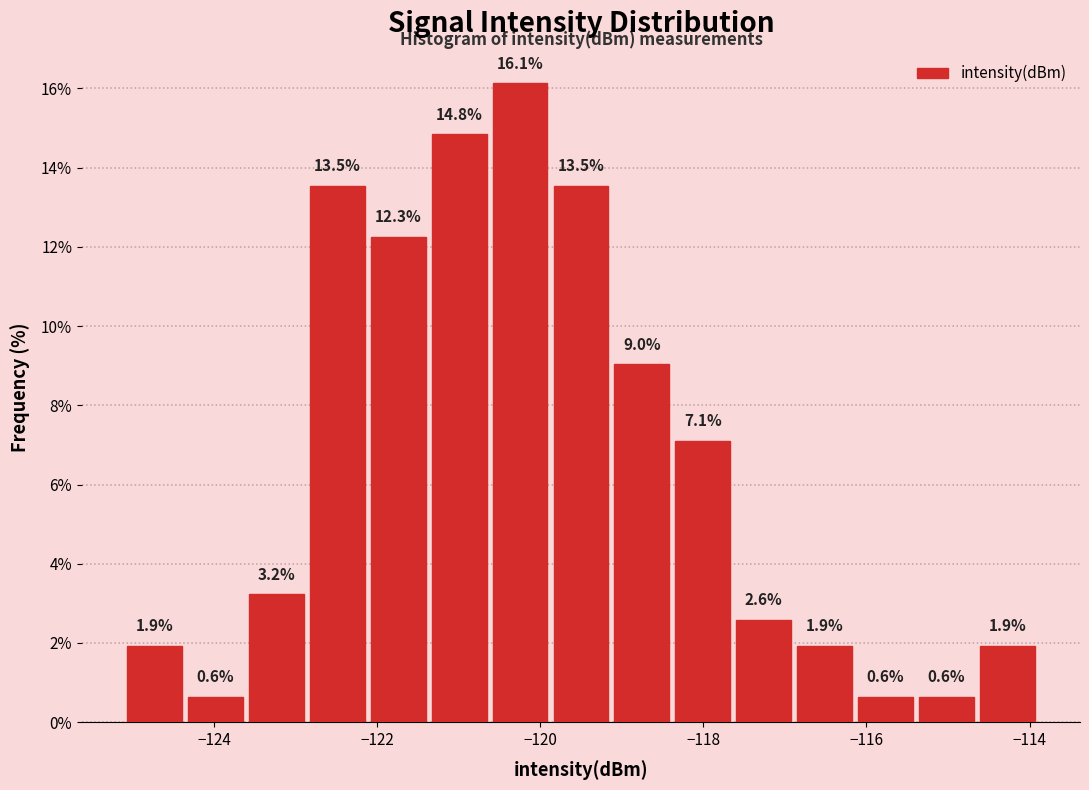

Around what value on the x-axis is the tallest bar? Give the approximate position of its centre, as read against the axis.

-120.2